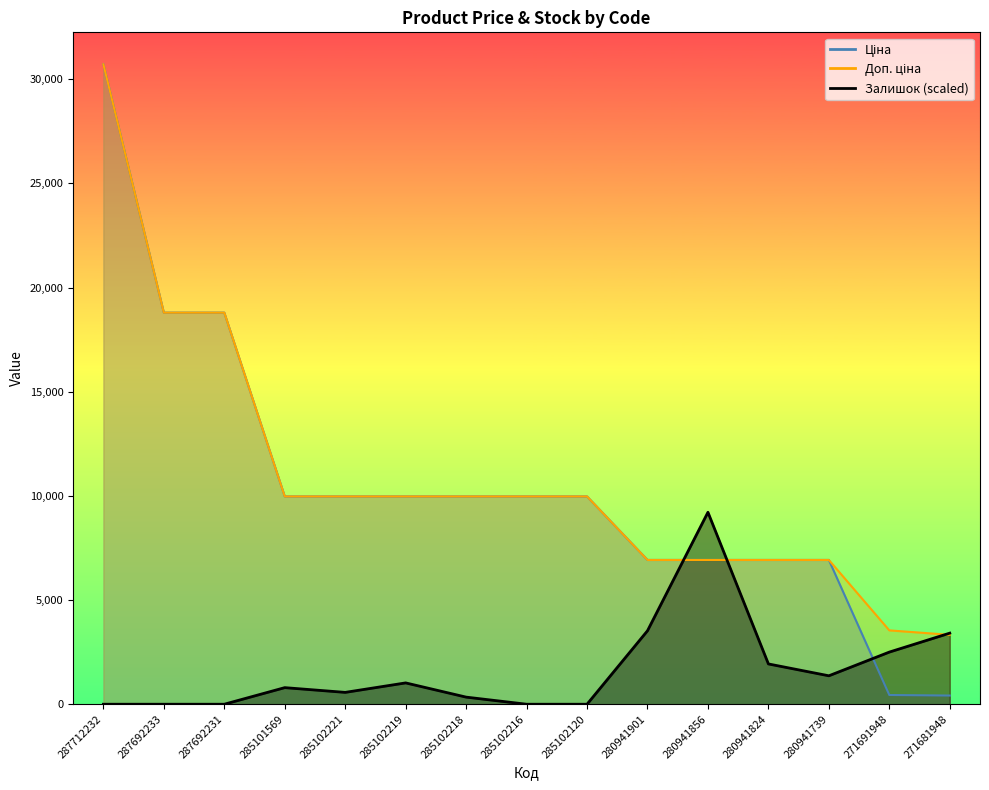

What is the highest value of the Ціна series?

30717.1